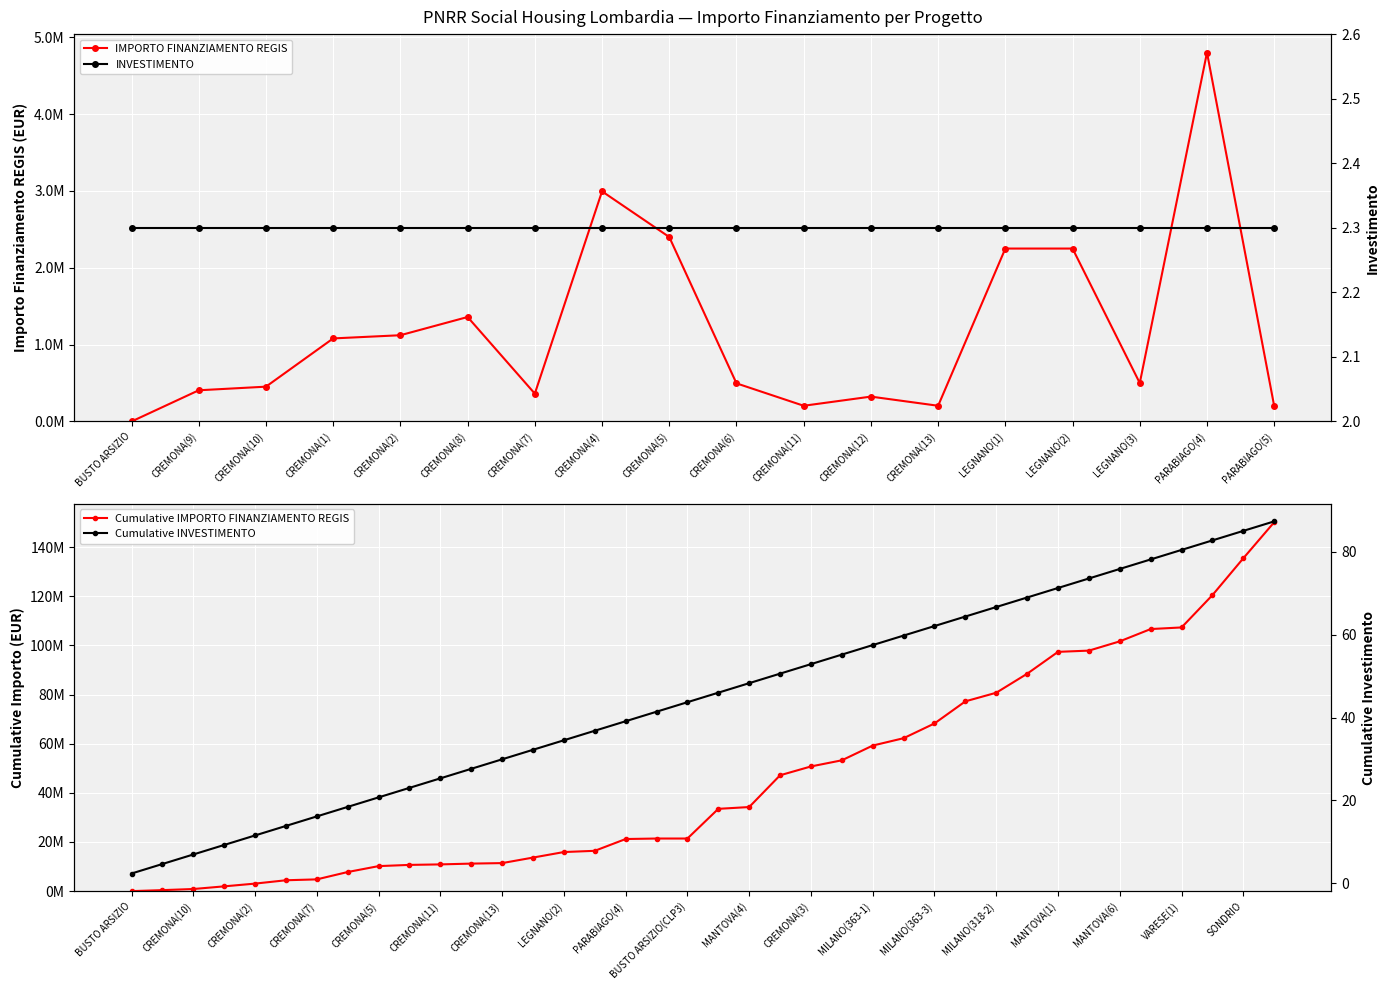

What is the value of the 6th point from the left?

1359328.6